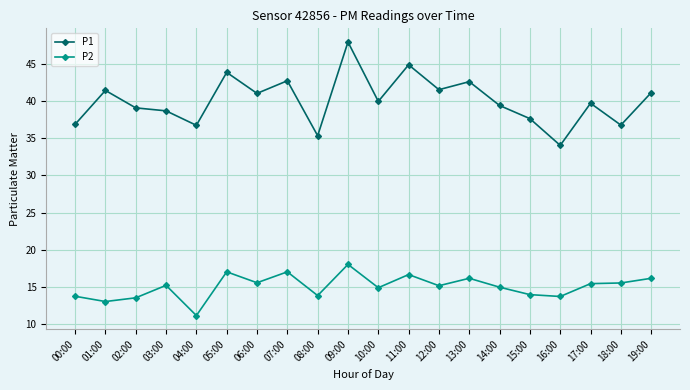

Read the P1 value at 01:00.

41.5